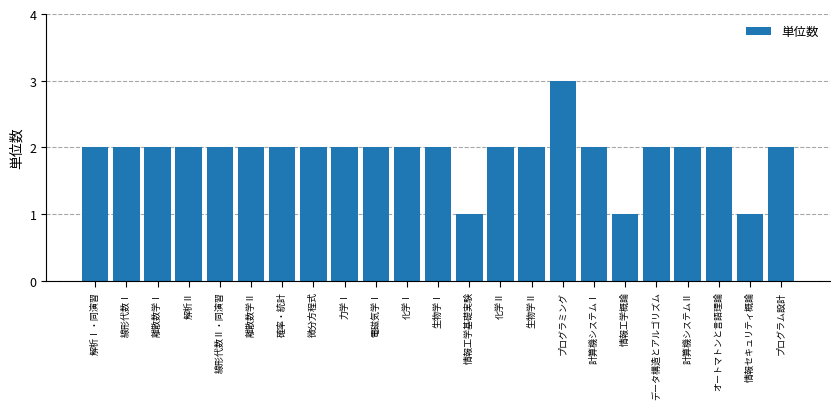

The value at プログラム設計 is 1. True or false?

False